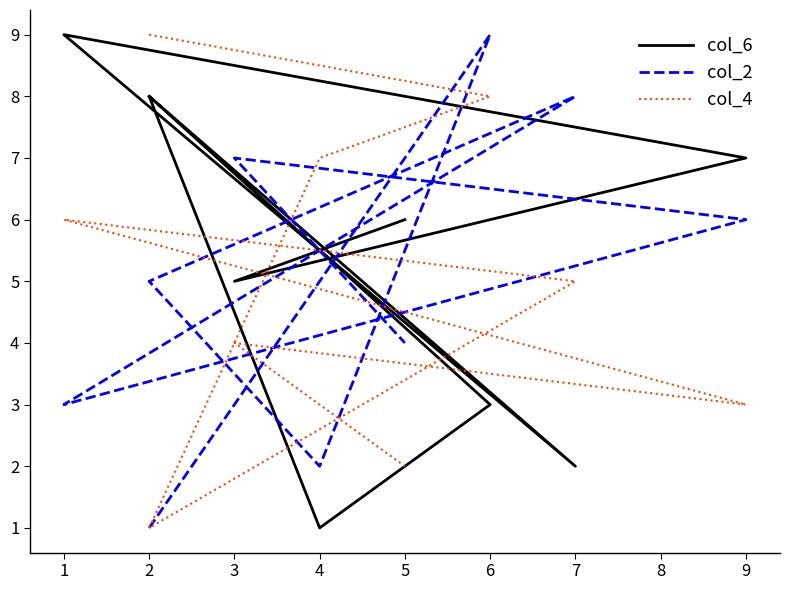

Count the number of categories in the chart.

9